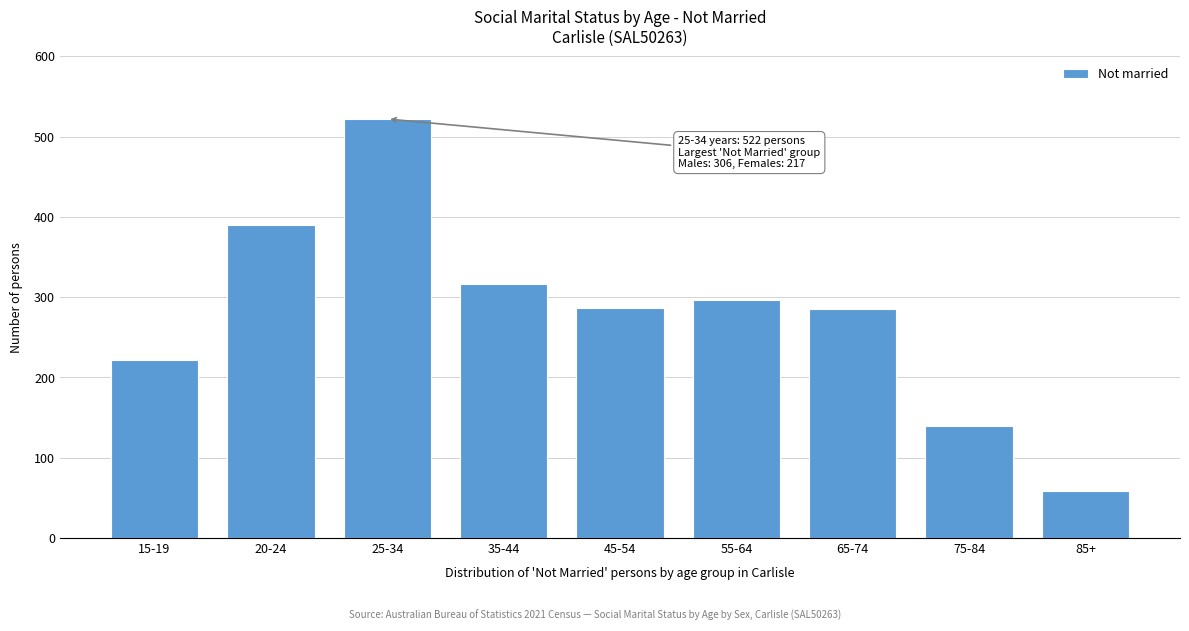

Read the value at 35-44.

317